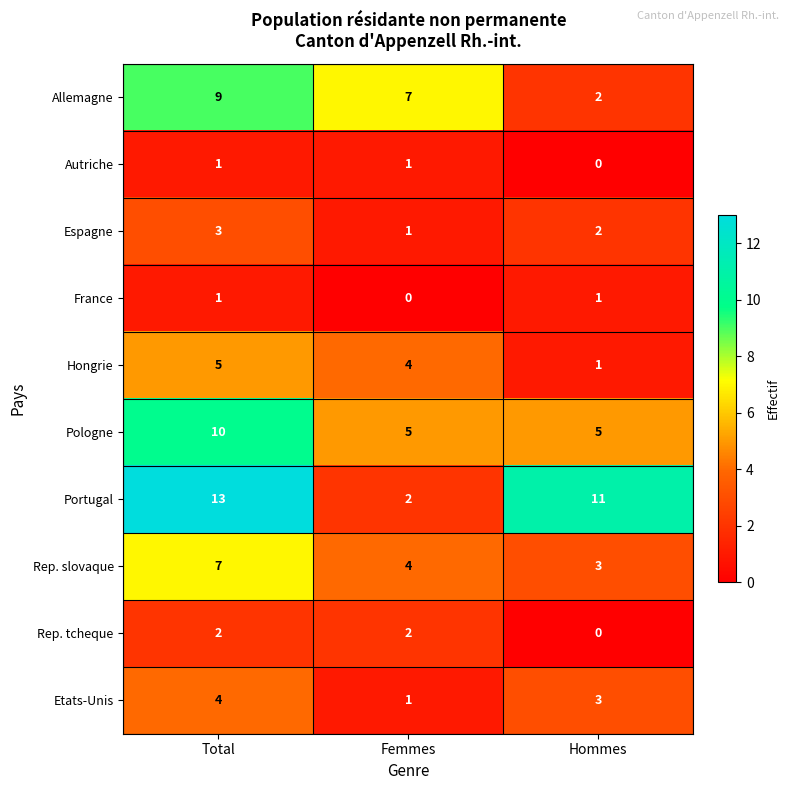

Between Femmes and Hommes, which series saw the biggest shift?

Portugal